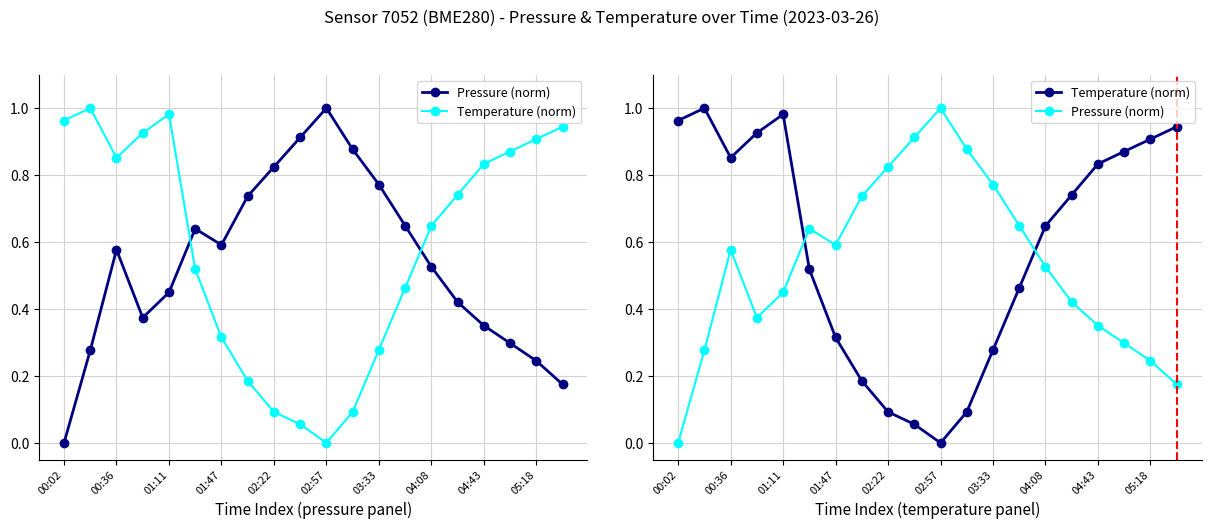

Does the chart display data point markers on the line(s)?

Yes